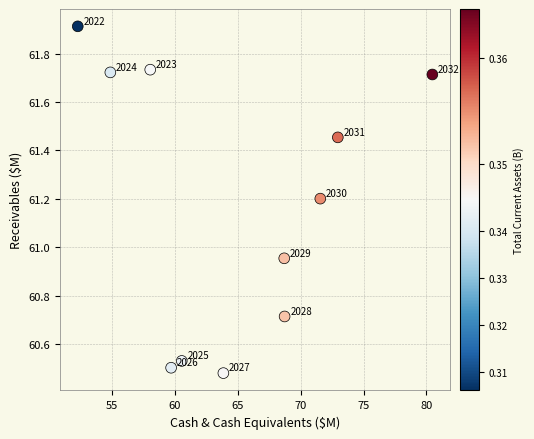

What is the range of X values (max minus min)?

28.2